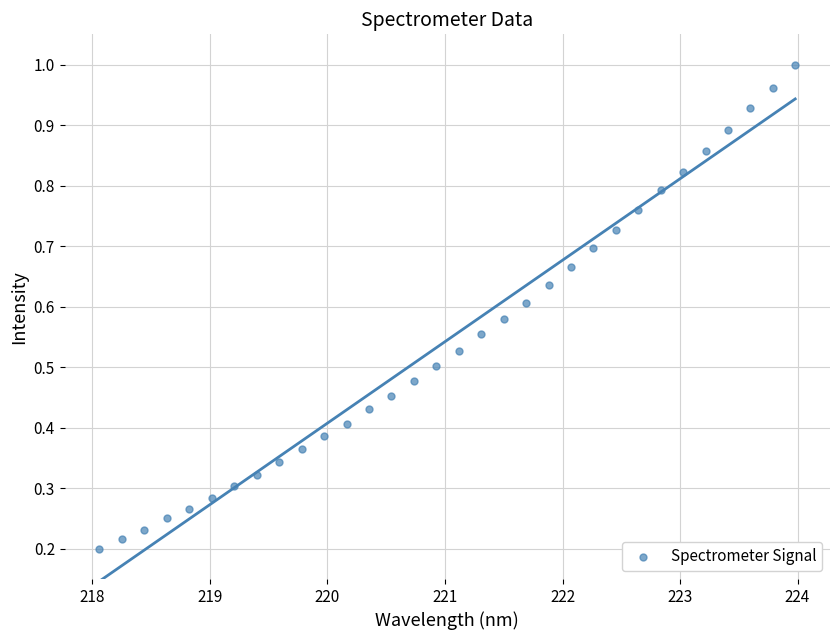

What is the range of X values (max minus min)?

5.9